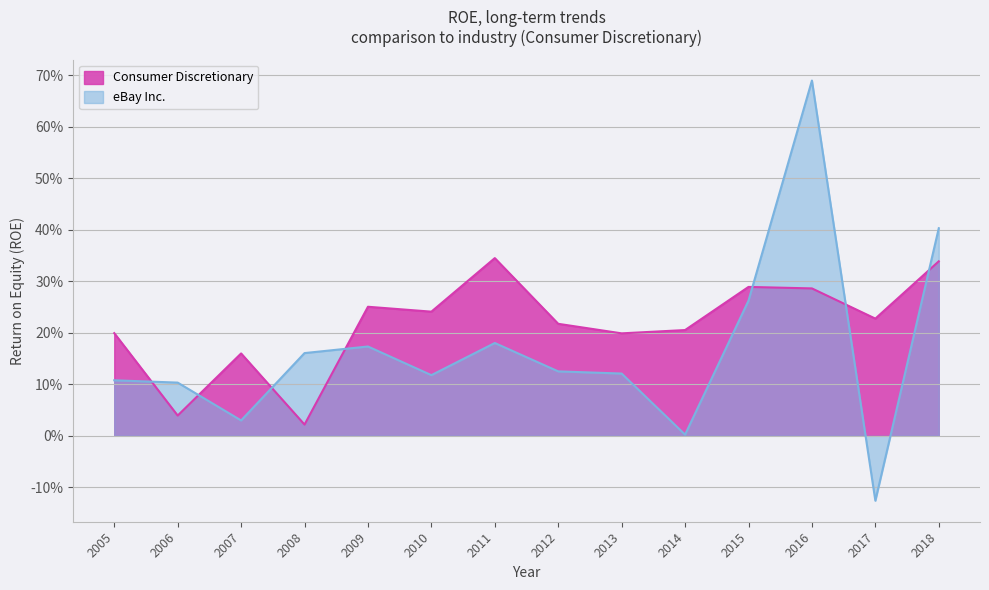

Which series ends up on top after the final intersection of eBay Inc. and Consumer Discretionary?

eBay Inc.